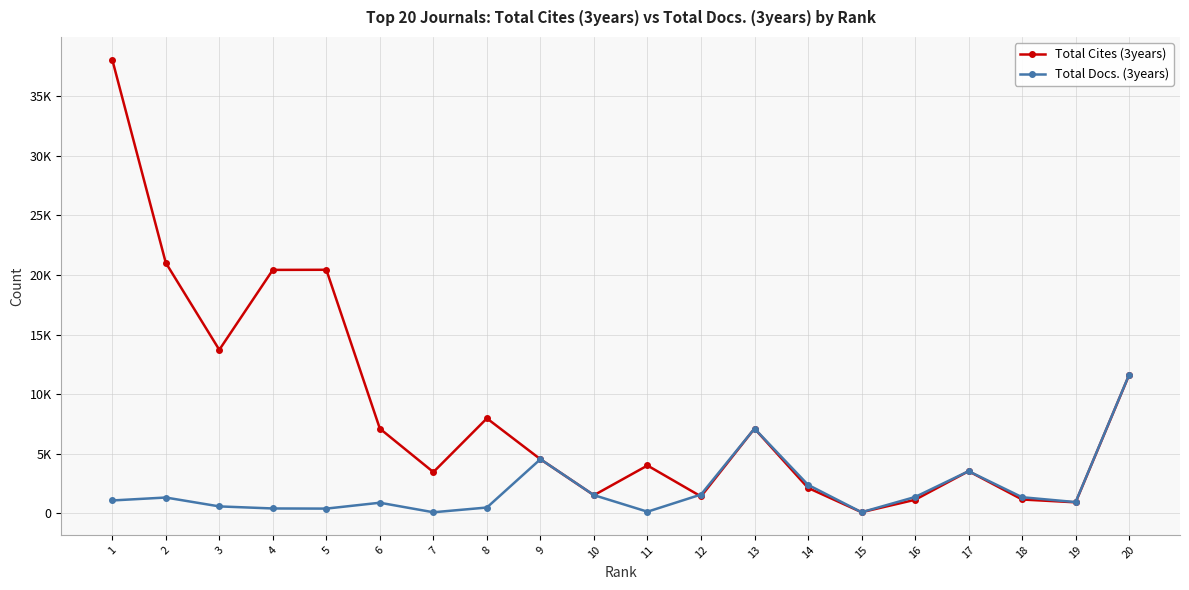

Which series ends up on top after the final intersection of Total Docs. (3years) and Total Cites (3years)?

Total Docs. (3years)